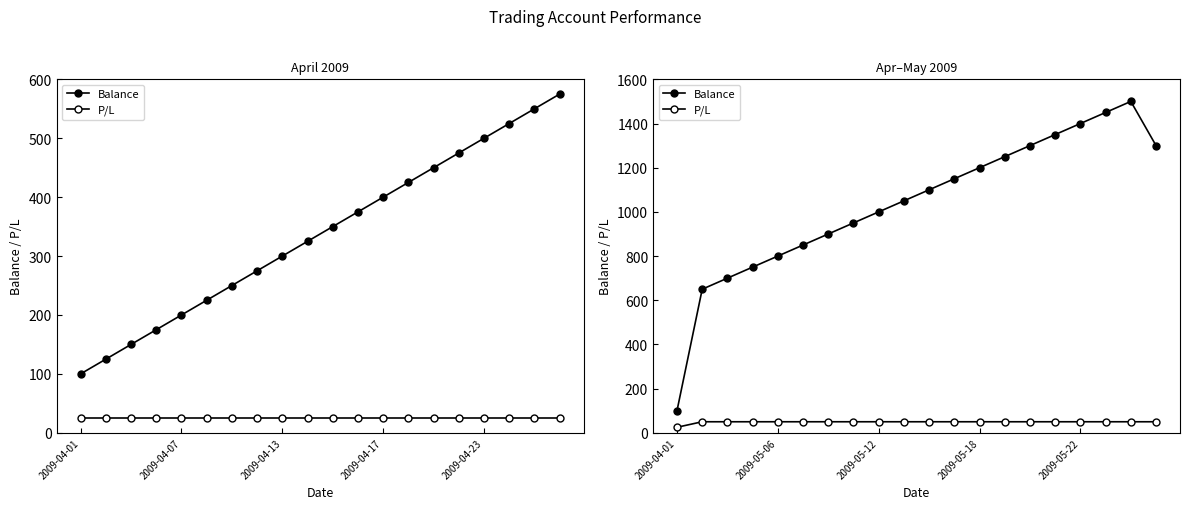

What is the difference between the Balance values at 2009-04-17 and 8?

250